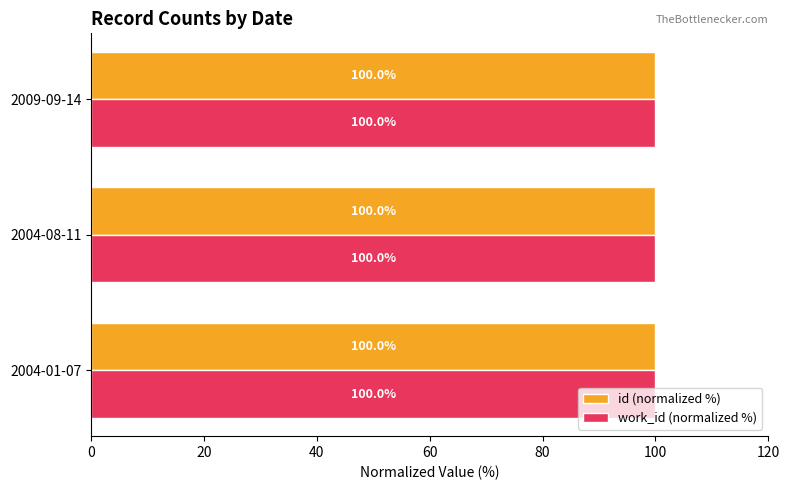

What is the total value across all series at 2004-08-11?

200.0